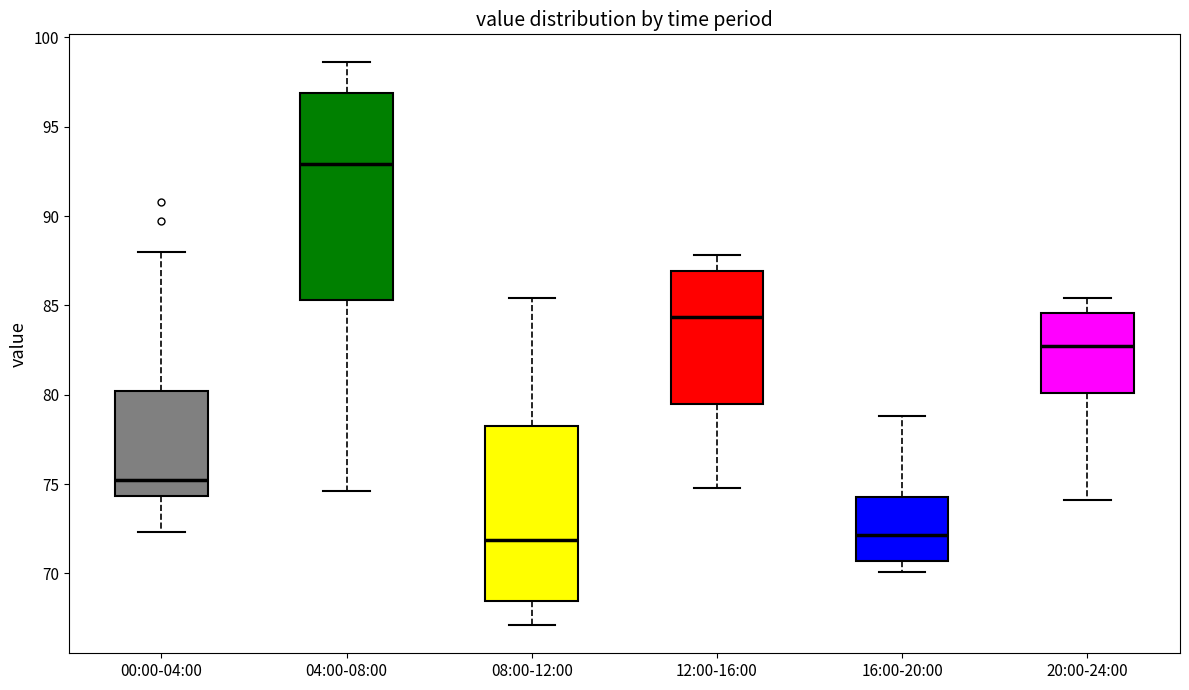

Which box's median line is the highest?

04:00-08:00